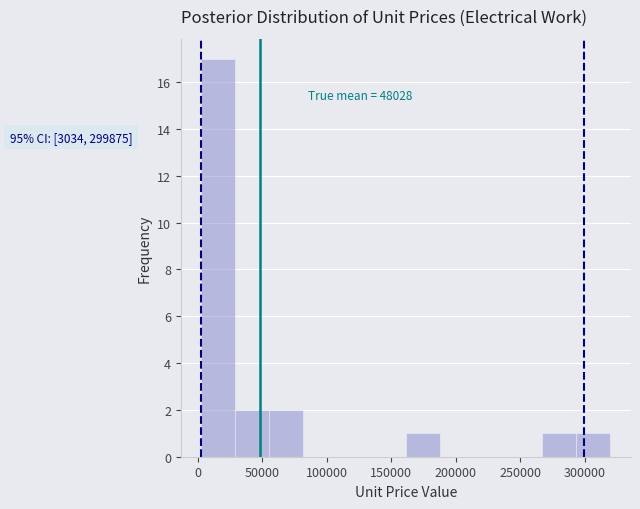

Which range on the x-axis has the tallest bar?

5000 to 30000